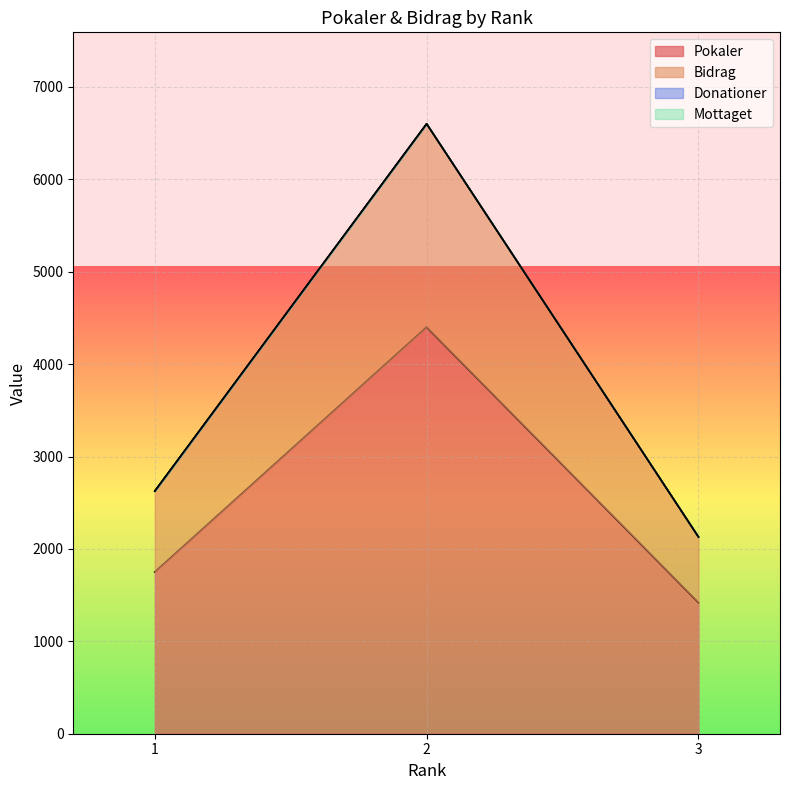

Is it true that Bidrag equals 2130 at 3?

True